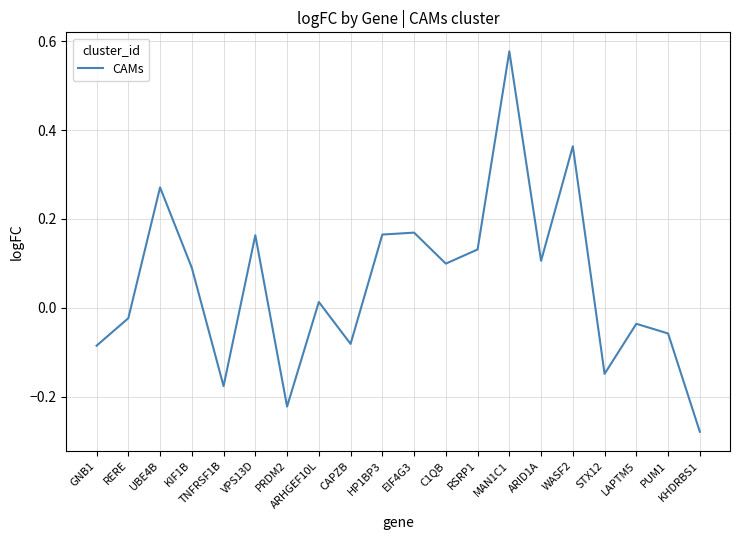

What is the difference between the maximum and minimum values?

0.9